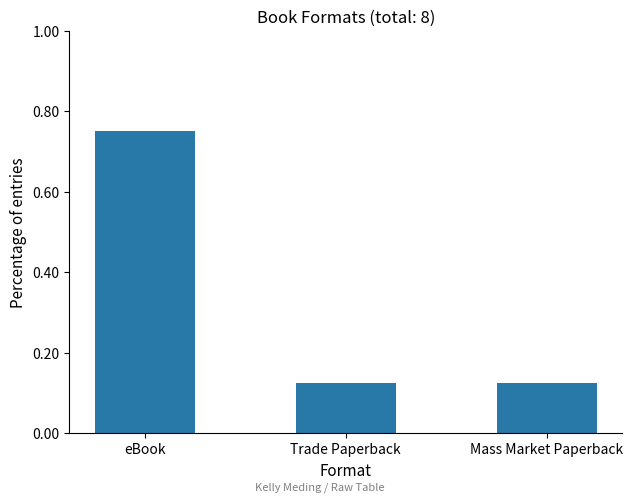

What is the average value?

0.3